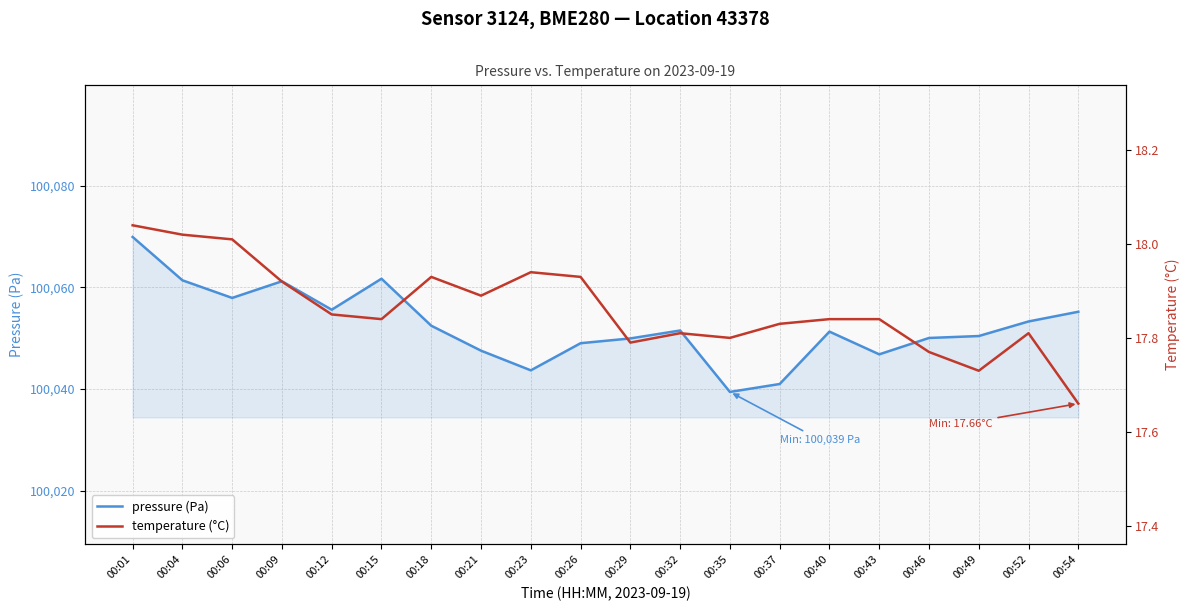

Which series has the widest spread of values?

pressure (Pa)